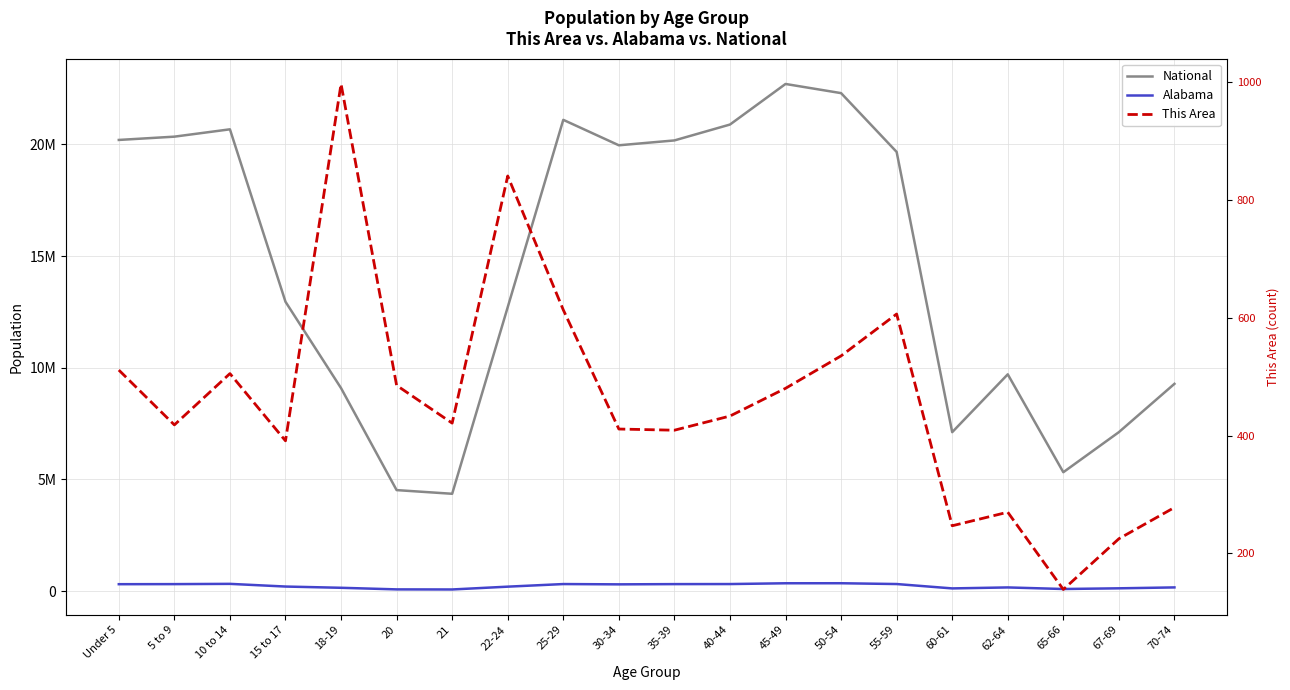

Is this an area chart (filled region under the line)?

No